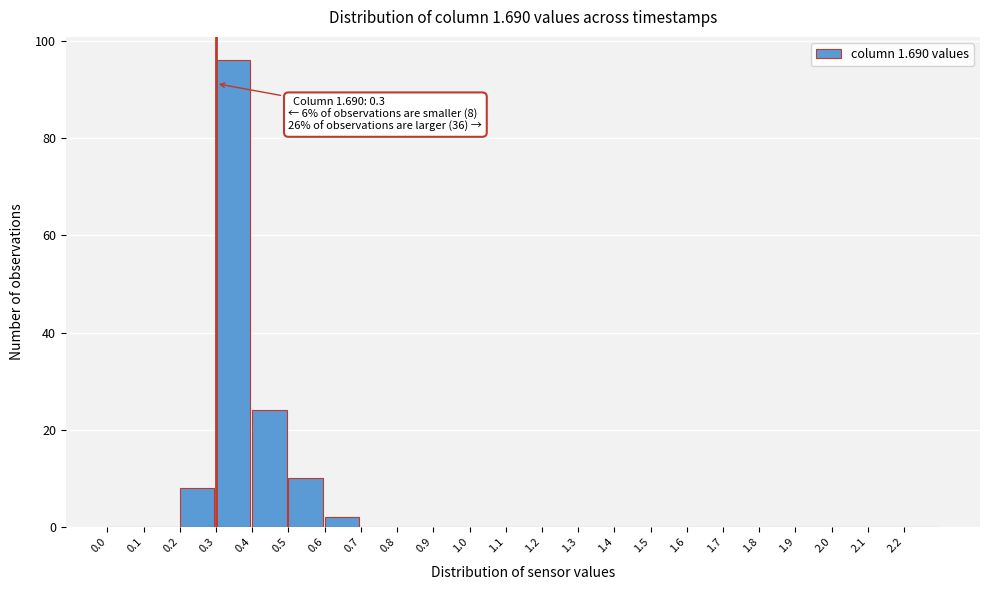

Which range on the x-axis has the tallest bar?

0.3 to 0.4